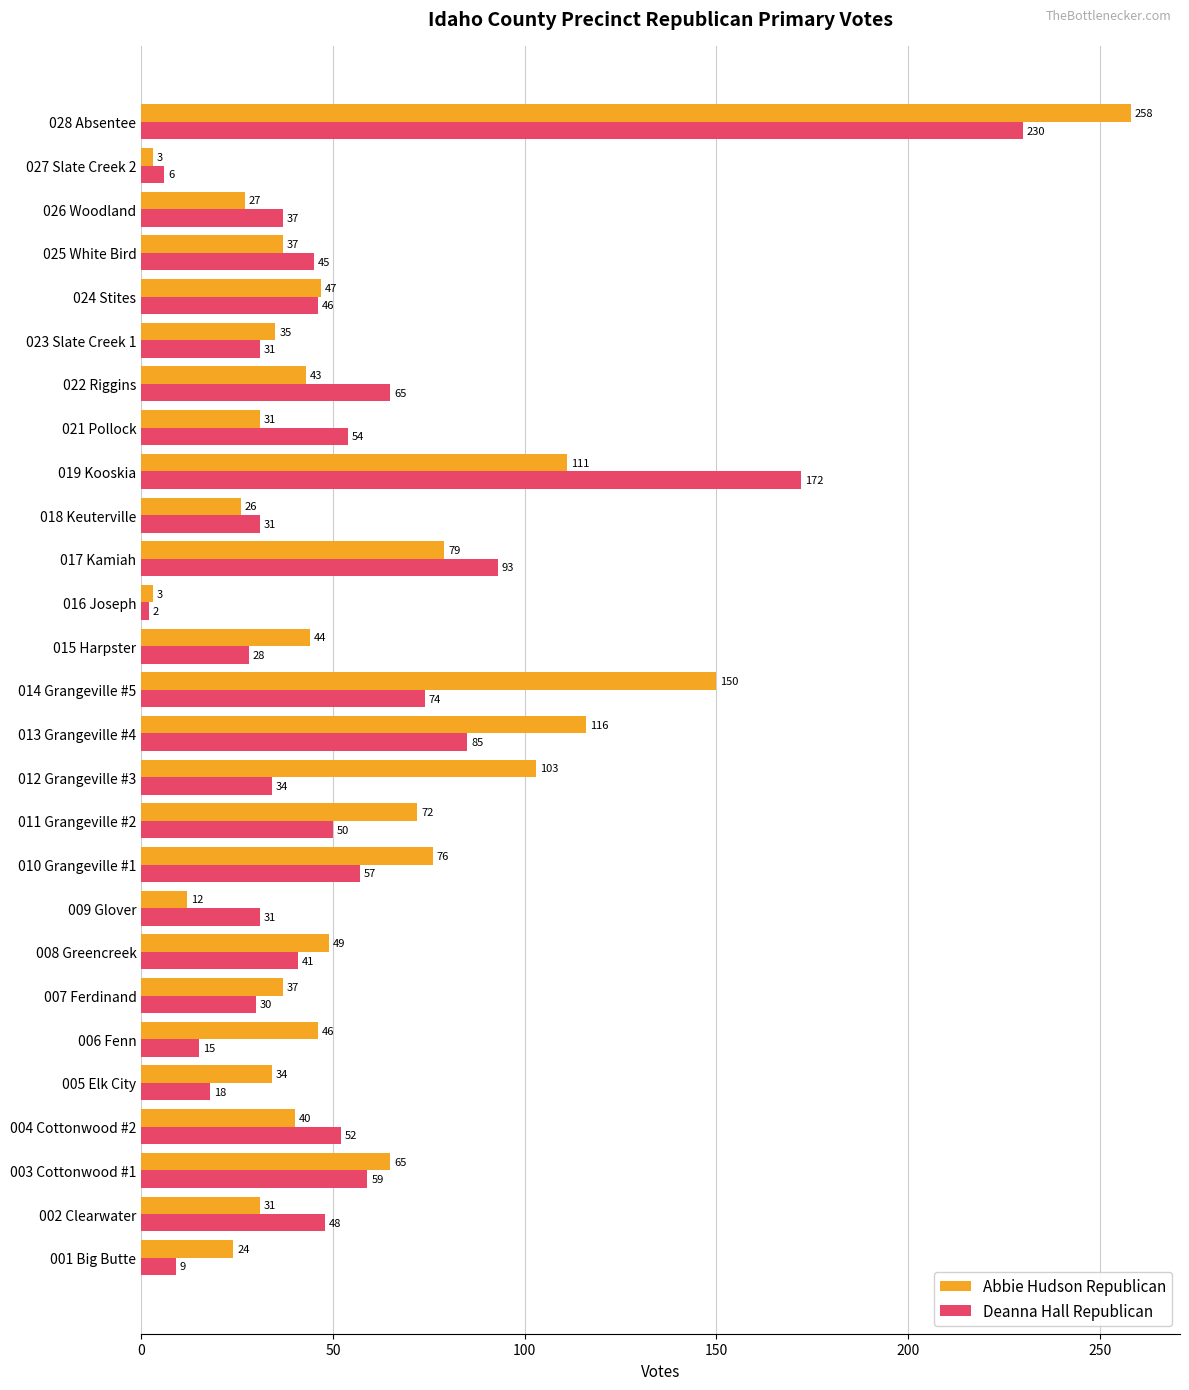

The Deanna Hall Republican series shows 41 at 008 Greencreek. True or false?

True